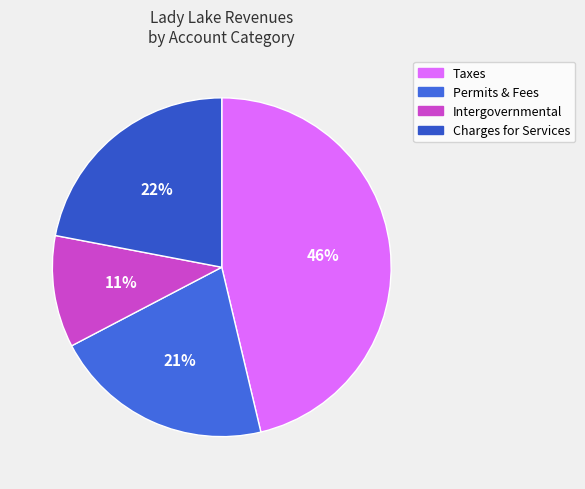

What is the largest slice in the pie chart?

Taxes